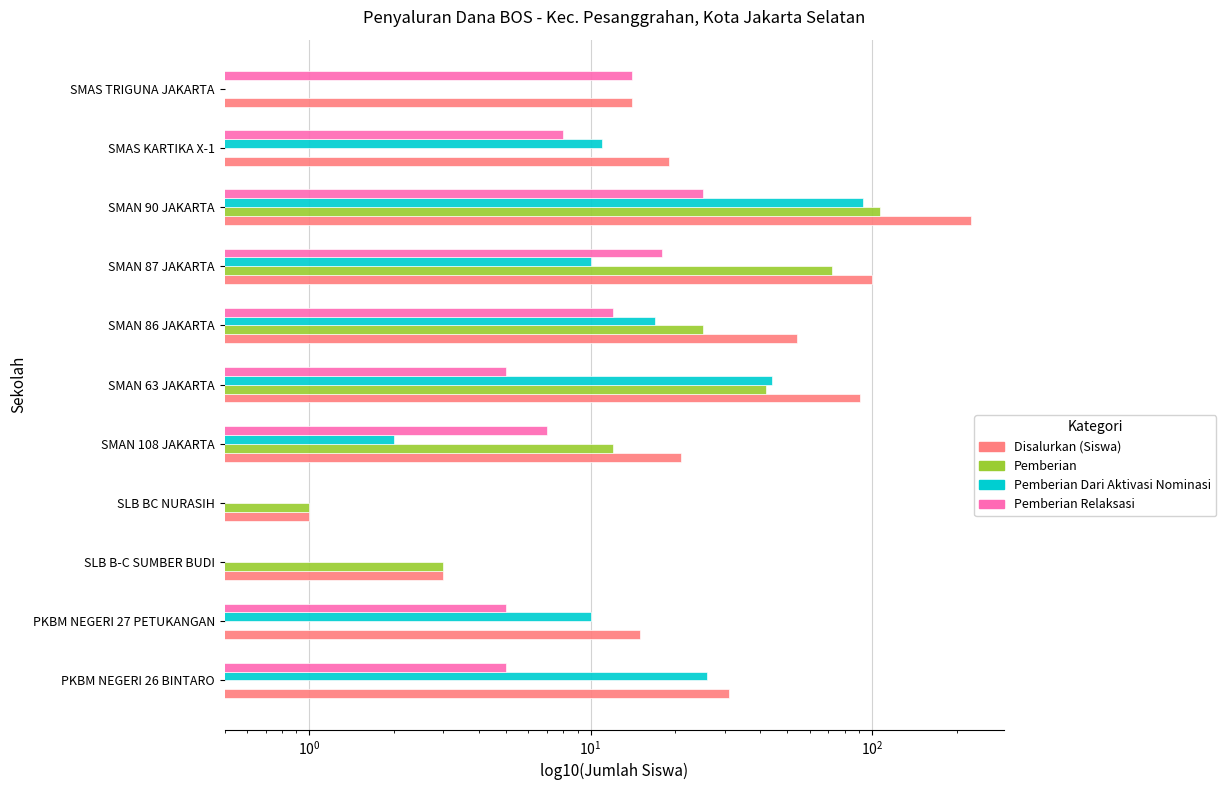

What is the difference between the second highest and minimum values in the Pemberian series?

72